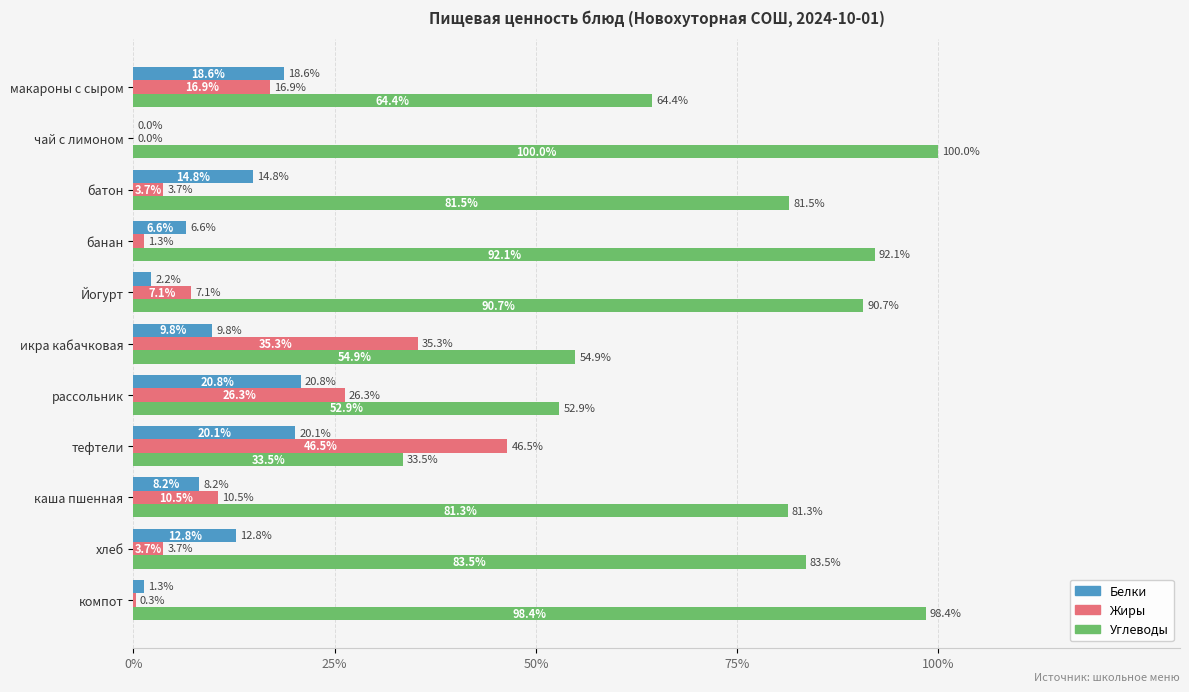

What is the sum of all Белки values?

115.2